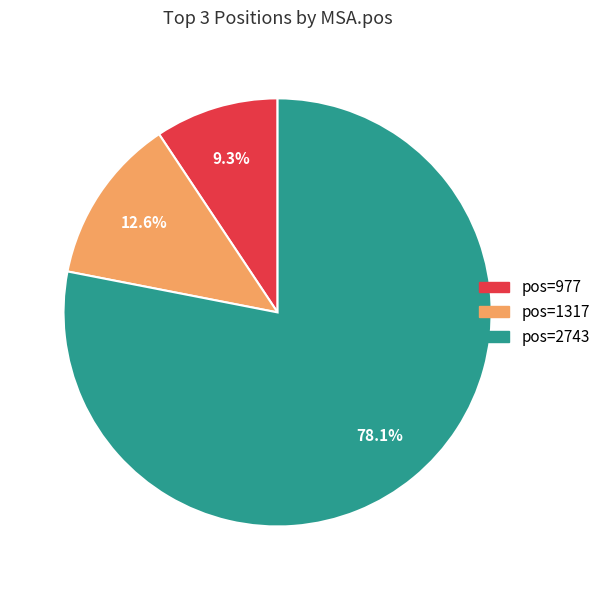

Is there a majority slice in this chart?

Yes